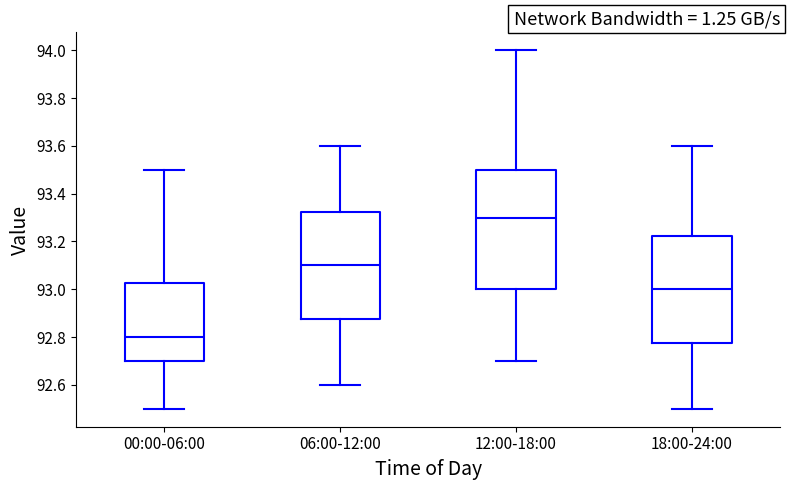

Which box's median line is the lowest?

00:00-06:00